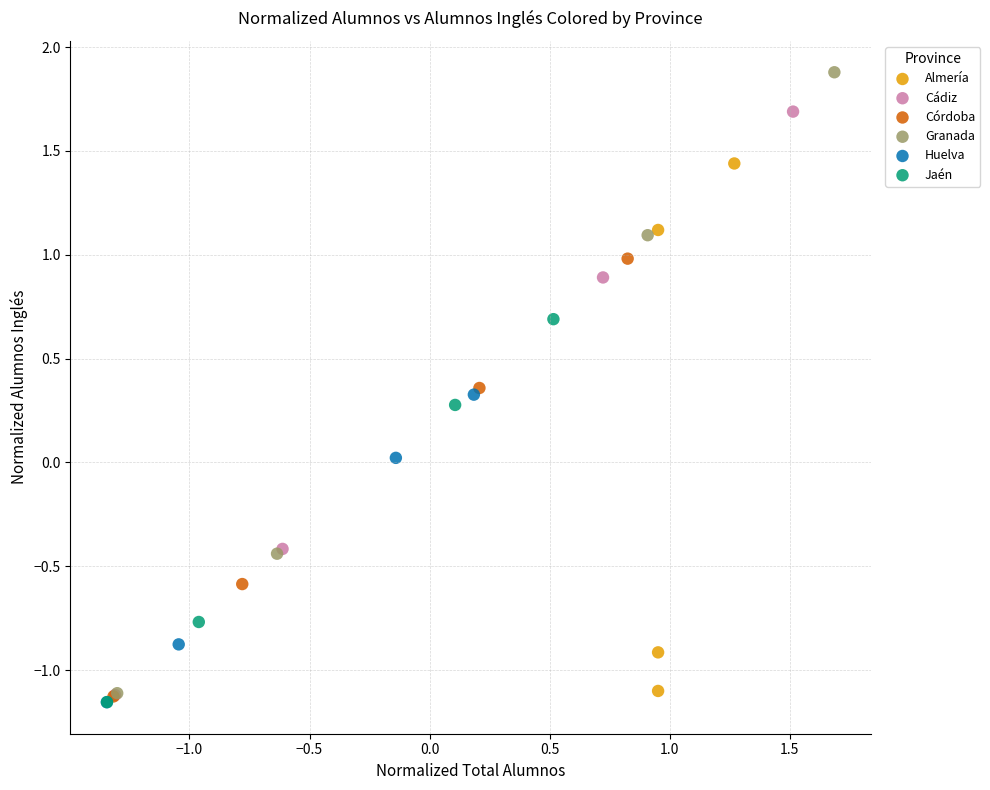

What are all the series names shown in the legend?

Almería, Cádiz, Córdoba, Granada, Huelva, Jaén